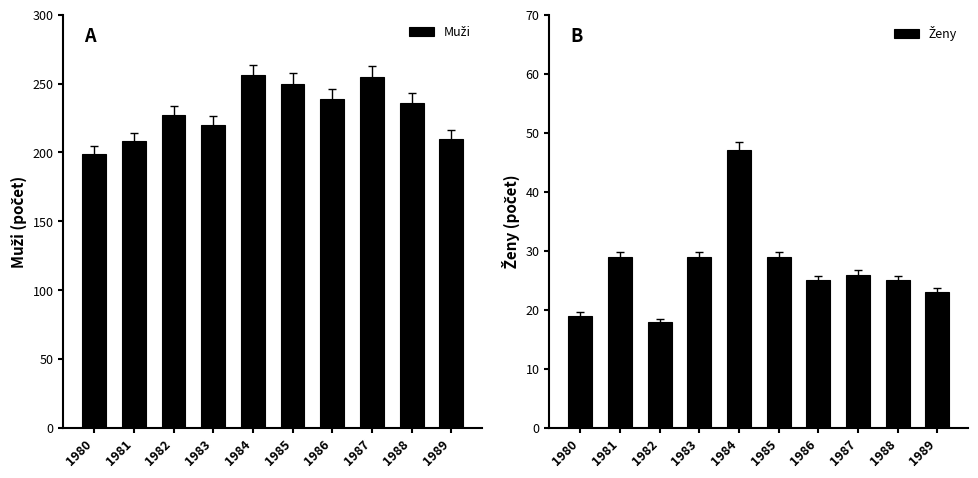

Which series changed the most between 1981 and 1987?

Muži